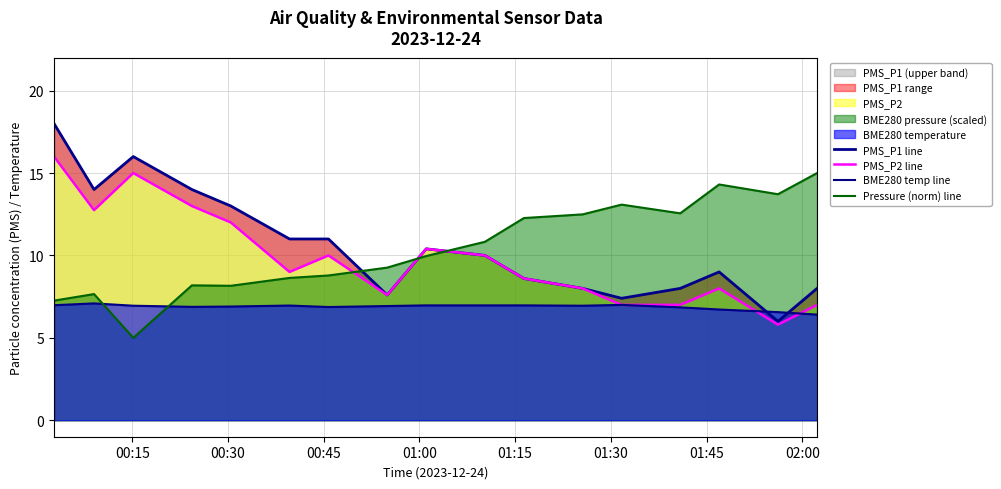

How many interior local peaks does the Pressure (norm) line series have?

4